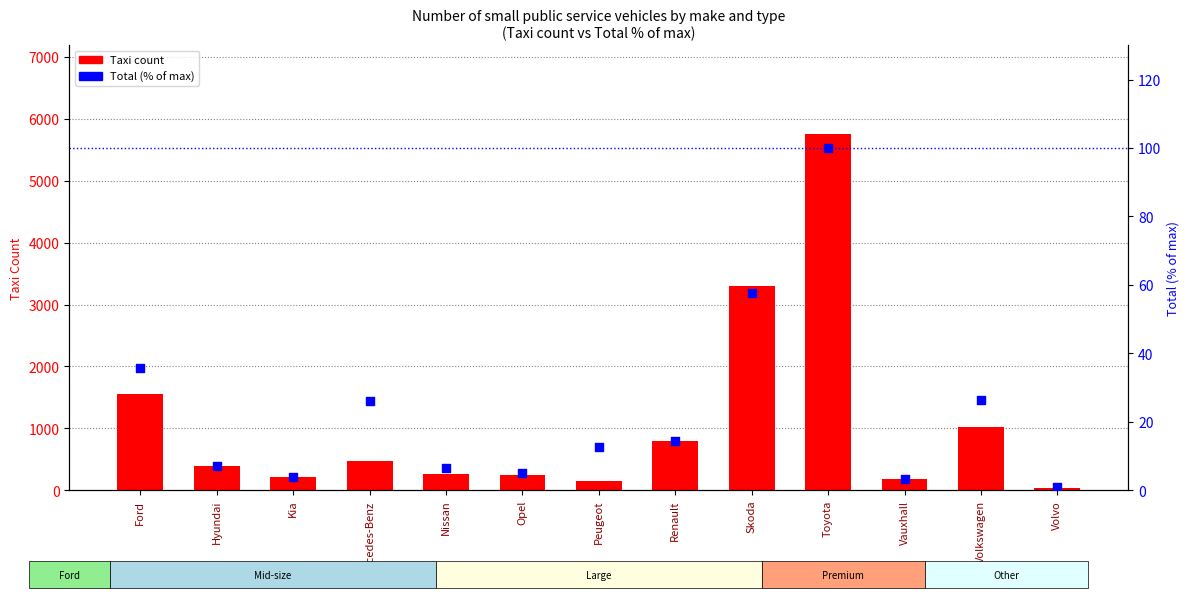

Is the value of Taxi count at Peugeot greater than the value of Total (% of max) at Opel?

Yes